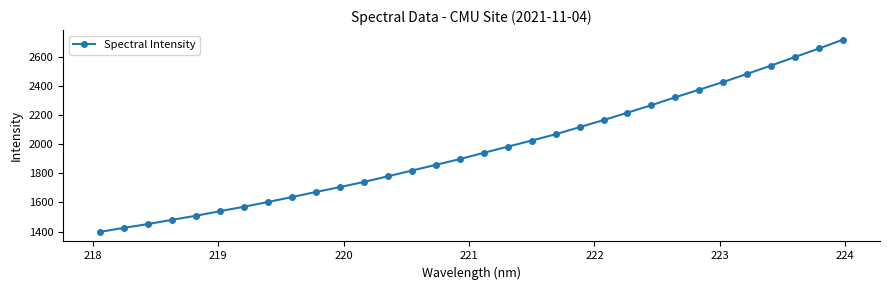

What is the greatest value displayed?

2715.9